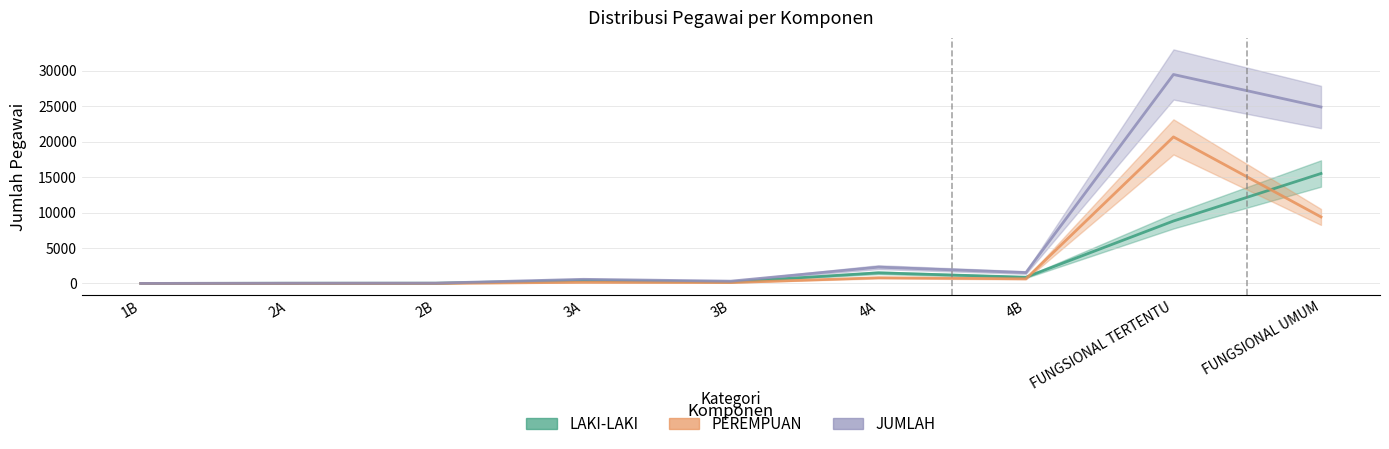

After their last crossing, which series has the higher values: LAKI-LAKI or PEREMPUAN?

LAKI-LAKI